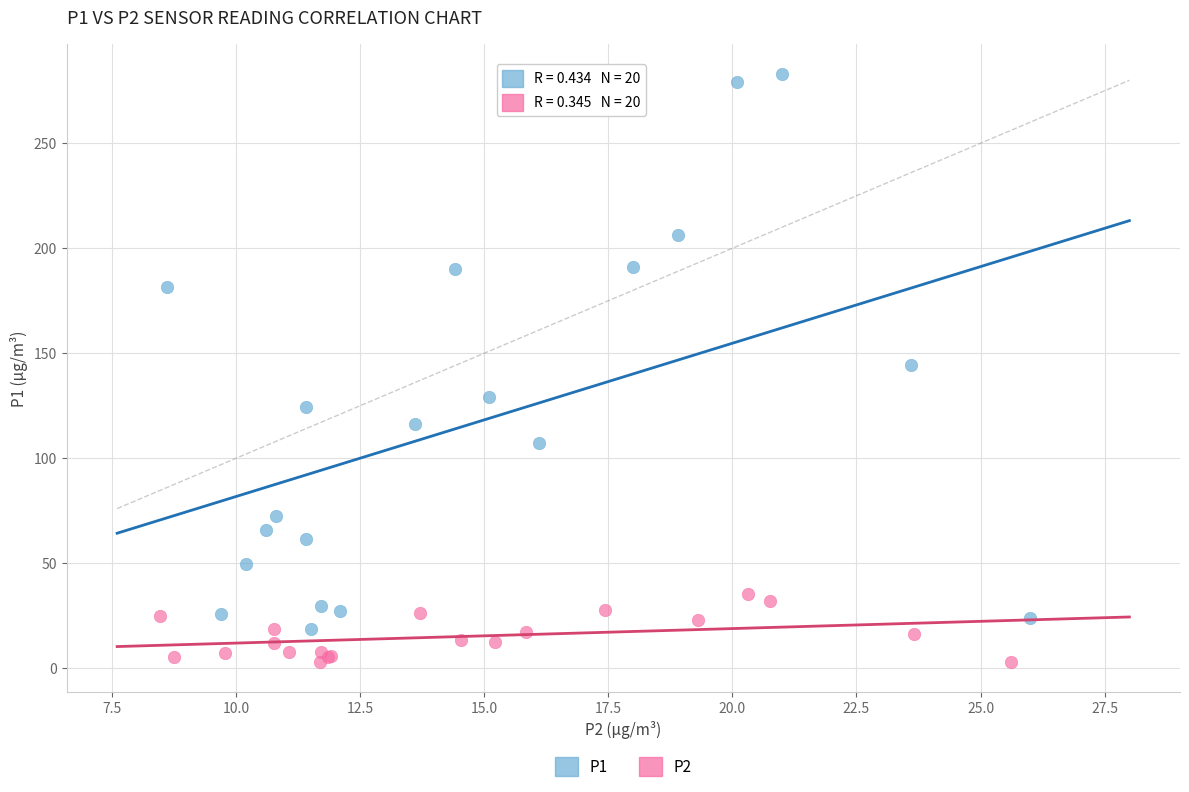

Which series has the widest spread of Y values?

P1